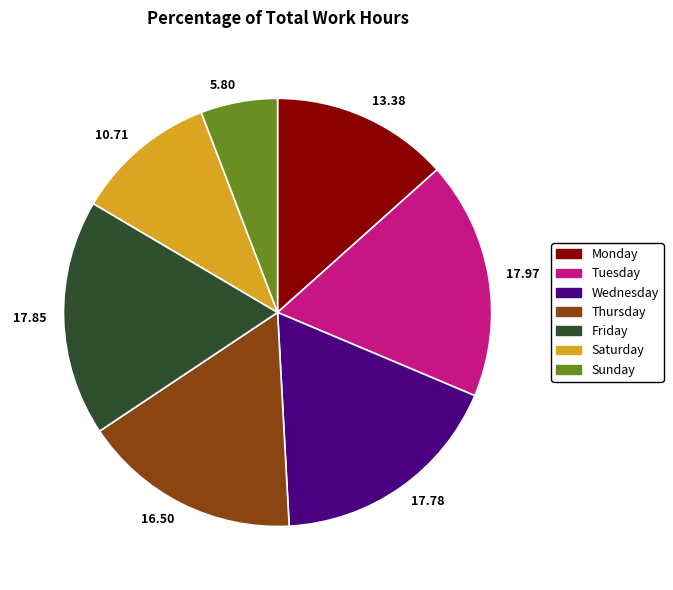

Is 16.50 the majority of the pie?

No